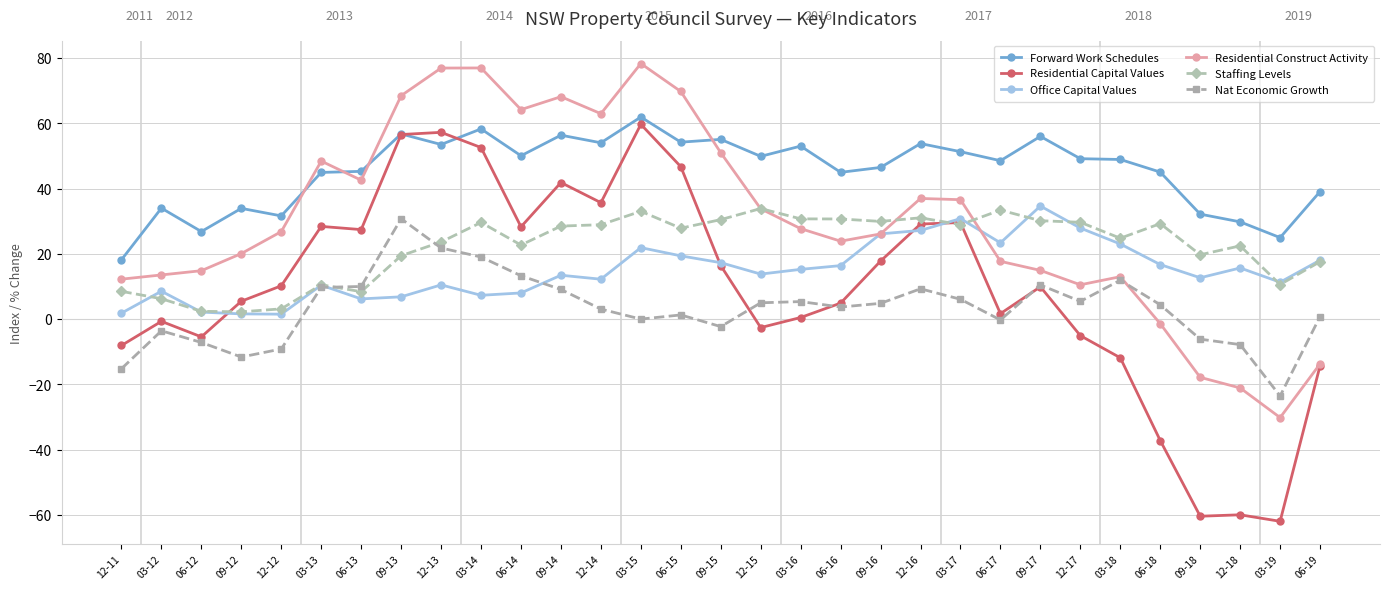

What is the label of the 17th point from the right?

06-15